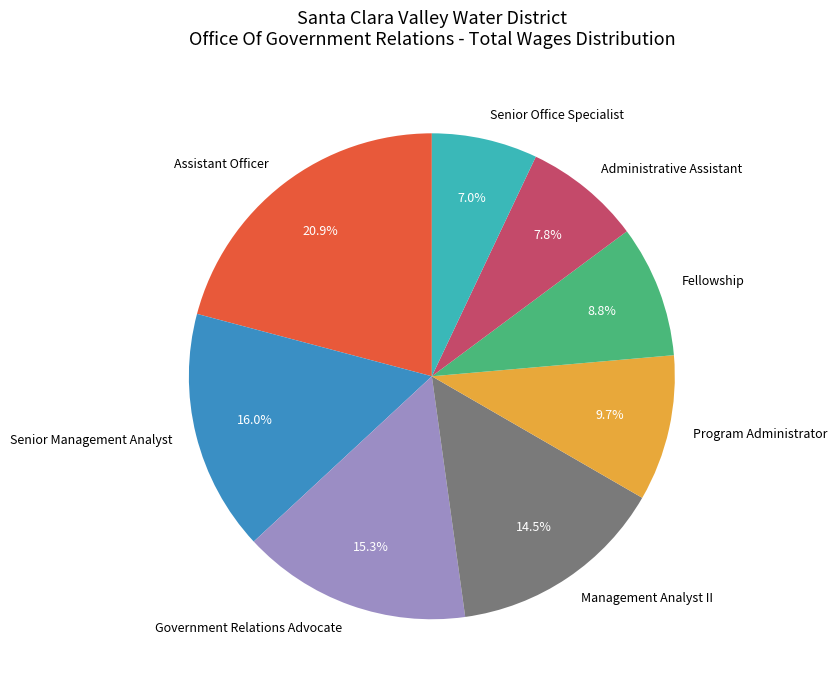

Which has a higher value, Management Analyst II or Senior Management Analyst?

Senior Management Analyst